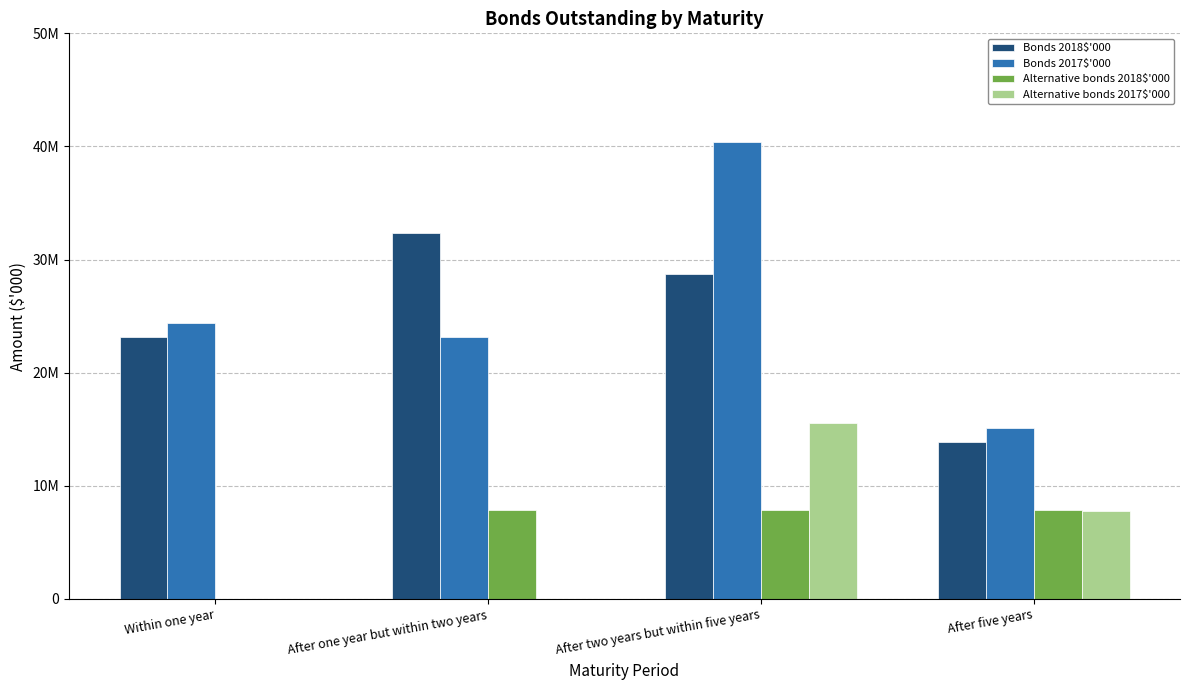

Is it true that Alternative bonds 2018$'000 equals 12282546 at After five years?

False